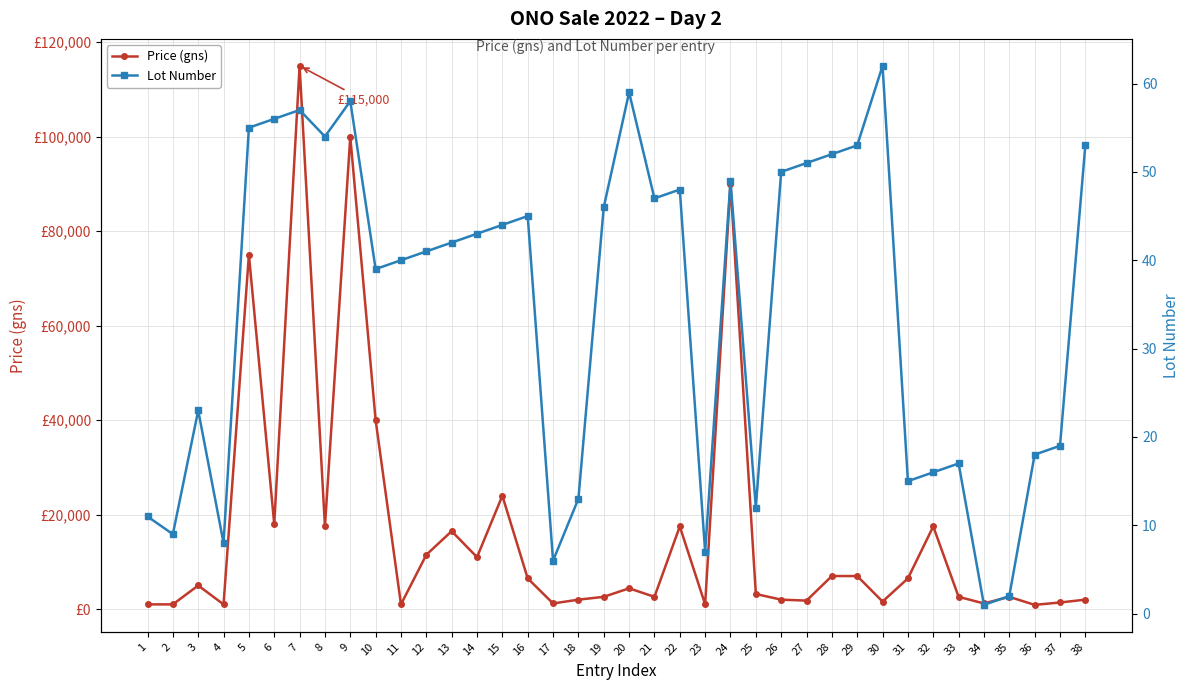

Does the chart display data point markers on the line(s)?

Yes